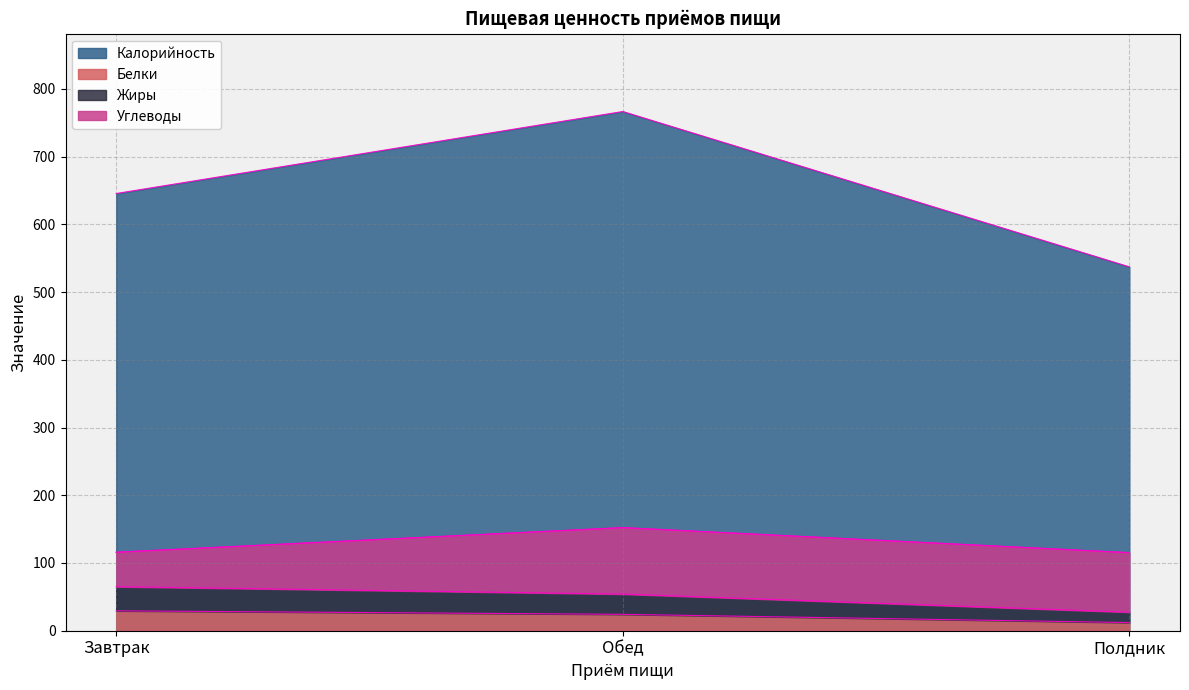

What is the maximum value shown in the chart?

766.7